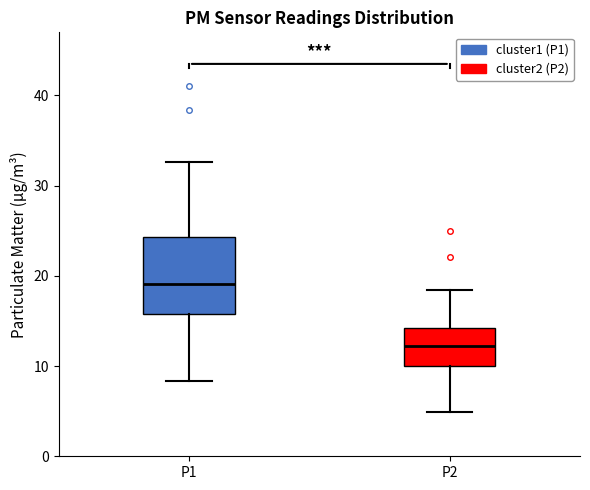

Reading left to right, read every box against the y-axis: the position of its median line, the range the box covers, and the ends of its whiskers. The values are not printed on the chart, so give them approximately, as read against the axis.

P1: median 19, box 16 to 24, whiskers 8 to 33
P2: median 12, box 10 to 14, whiskers 5 to 18